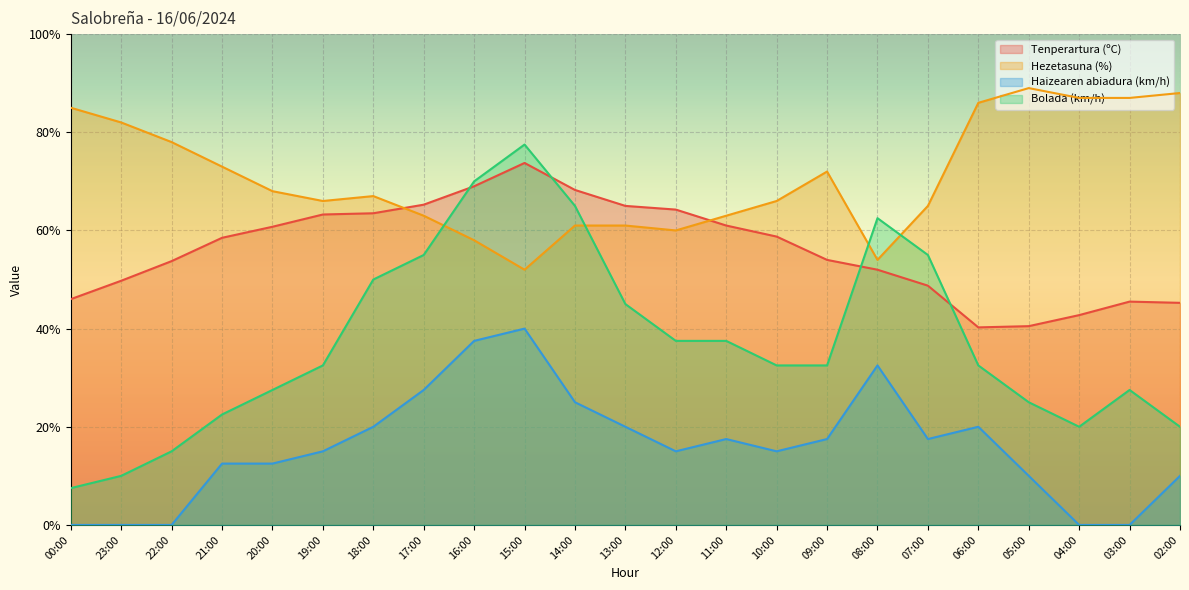

Reading left to right, what are all the values shown in this chart?

Tenperartura (ºC): 46.0	49.7	53.8	58.5	60.8	63.3	63.5	65.3	69.0	73.8	68.2	65.0	64.2	61.0	58.8	54.0	52.0	48.8	40.2	40.5	42.8	45.5	45.2
Hezetasuna (%): 85.0	82.0	78.0	73.0	68.0	66.0	67.0	63.0	58.0	52.0	61.0	61.0	60.0	63.0	66.0	72.0	54.0	65.0	86.0	89.0	87.0	87.0	88.0
Haizearen abiadura (km/h): 0.0	0.0	0.0	12.5	12.5	15.0	20.0	27.5	37.5	40.0	25.0	20.0	15.0	17.5	15.0	17.5	32.5	17.5	20.0	10.0	0.0	0.0	10.0
Bolada (km/h): 7.5	10.0	15.0	22.5	27.5	32.5	50.0	55.0	70.0	77.5	65.0	45.0	37.5	37.5	32.5	32.5	62.5	55.0	32.5	25.0	20.0	27.5	20.0